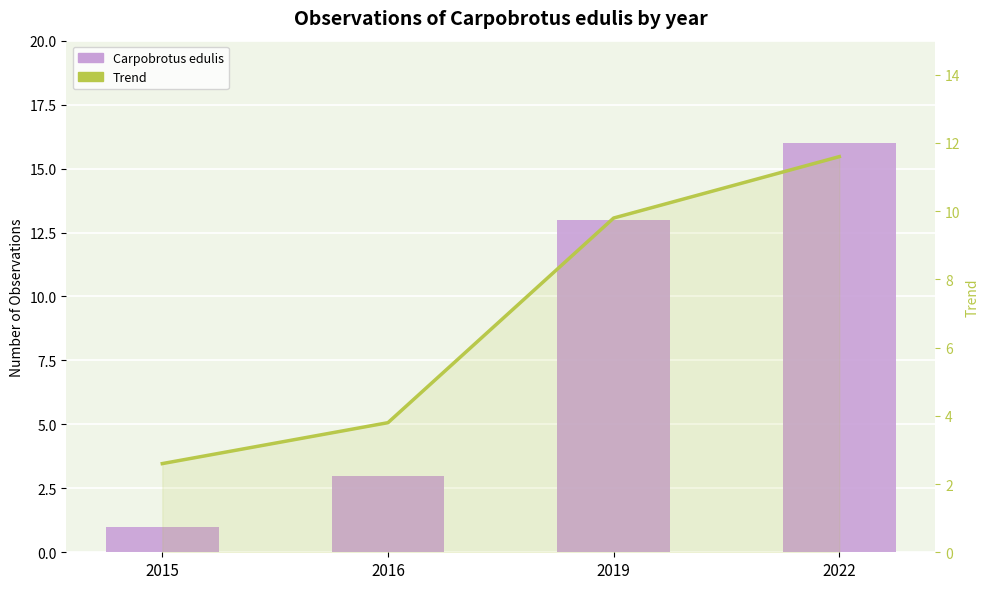

Which series has the largest total across all categories?

Carpobrotus edulis